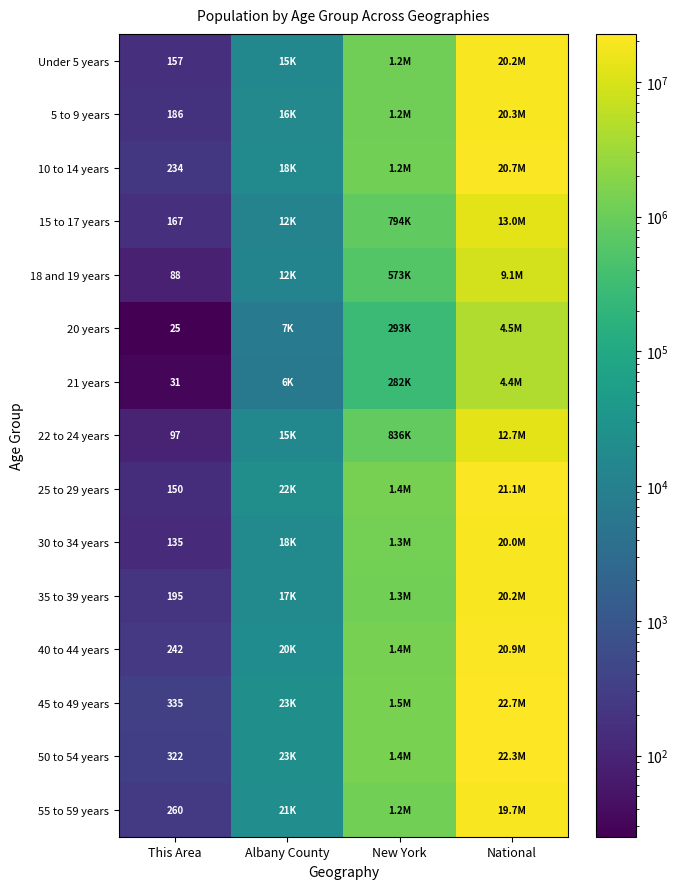

What is the total value across all series at National?

251659630